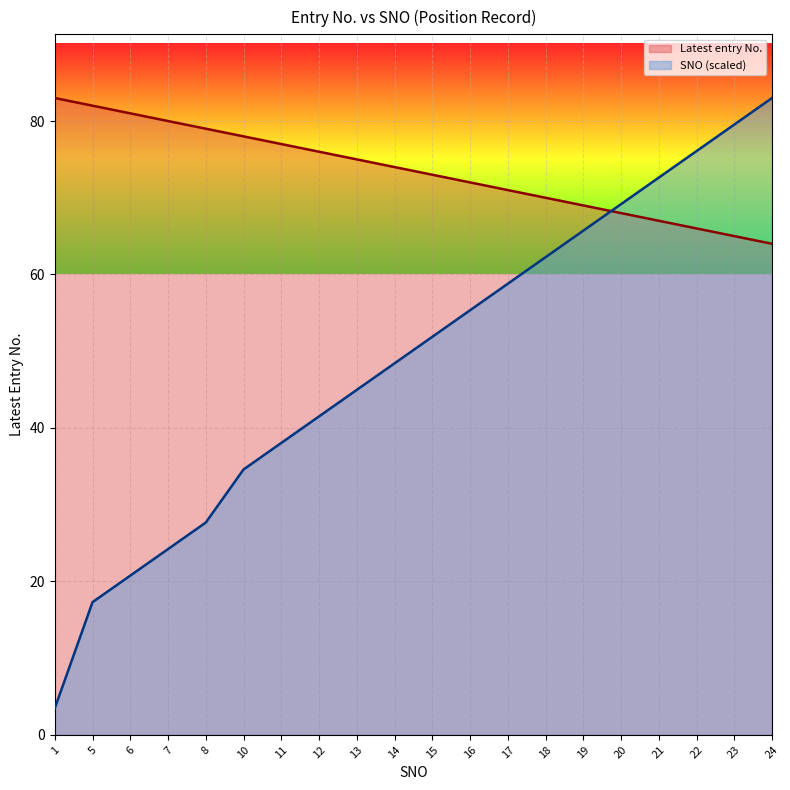

Rank the series by their average value, from lowest to highest.

SNO (scaled), Latest entry No.